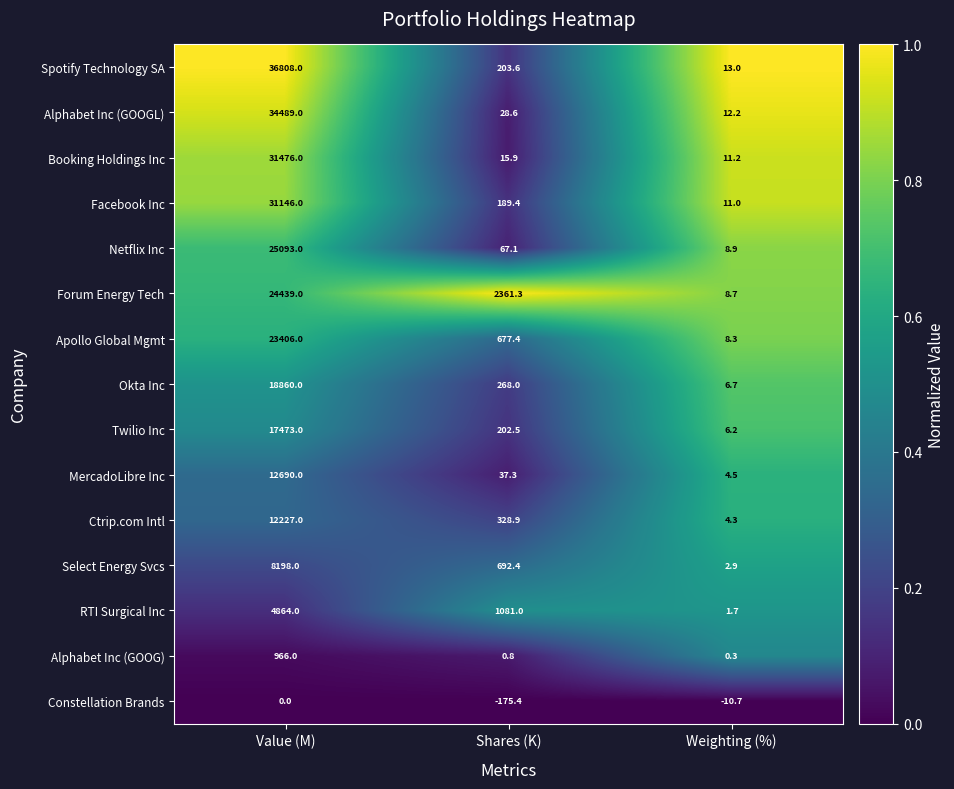

Rank the series by their maximum value, from highest to lowest.

Spotify Technology SA, Alphabet Inc (GOOGL), Booking Holdings Inc, Facebook Inc, Netflix Inc, Forum Energy Tech, Apollo Global Mgmt, Okta Inc, Twilio Inc, MercadoLibre Inc, Ctrip.com Intl, Select Energy Svcs, RTI Surgical Inc, Alphabet Inc (GOOG), Constellation Brands